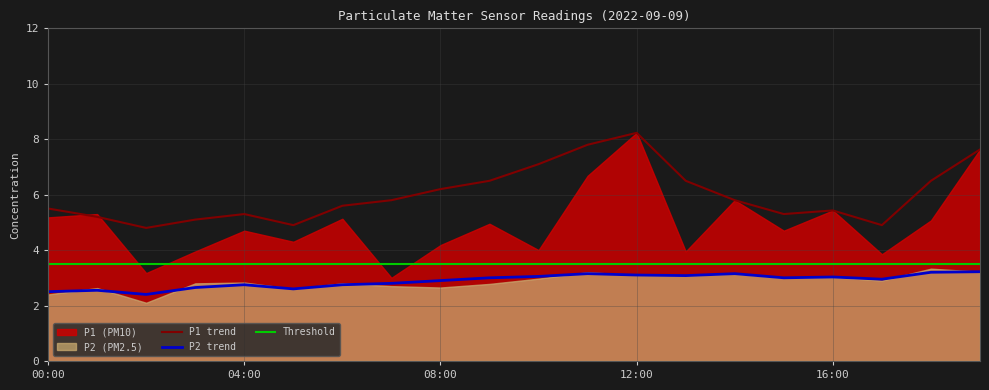

Reading right to left, what are all the values shown in this chart?

P1_smooth: 7.6	6.5	4.9	5.4	5.3	5.8	6.5	8.2	7.8	7.1	6.5	6.2	5.8	5.6	4.9	5.3	5.1	4.8	5.2	5.5
P2_smooth: 3.2	3.2	3.0	3.0	3.0	3.1	3.1	3.1	3.1	3.0	3.0	2.9	2.8	2.8	2.6	2.8	2.6	2.4	2.5	2.5